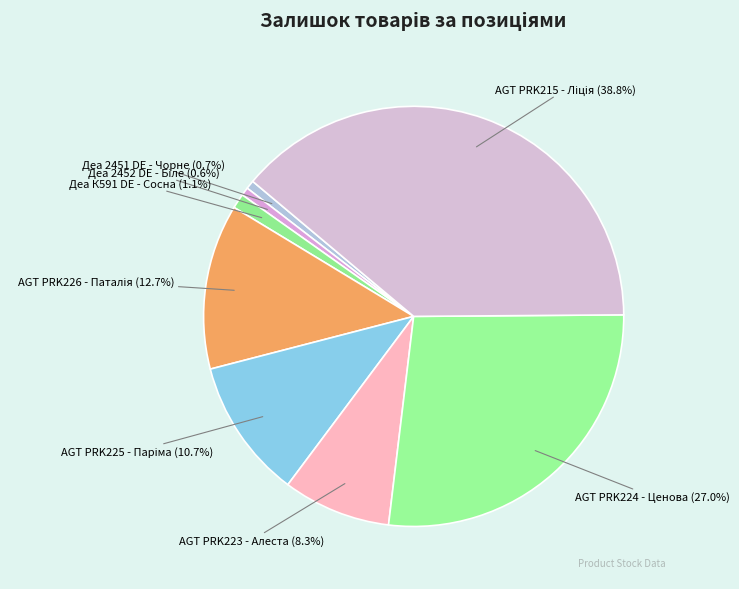

Count the number of slices in the pie.

8